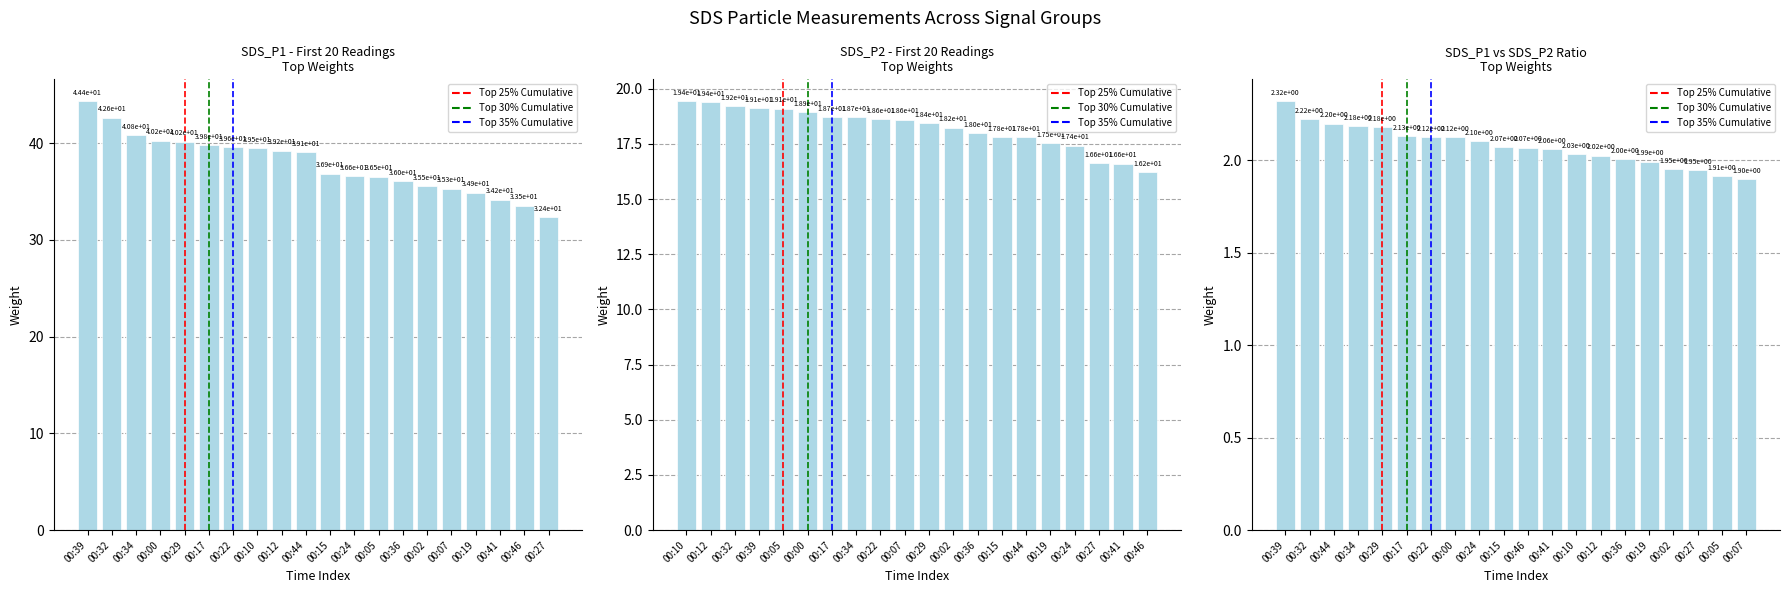

Is it true that SDS_P1 equals 15.4 at -46?

False